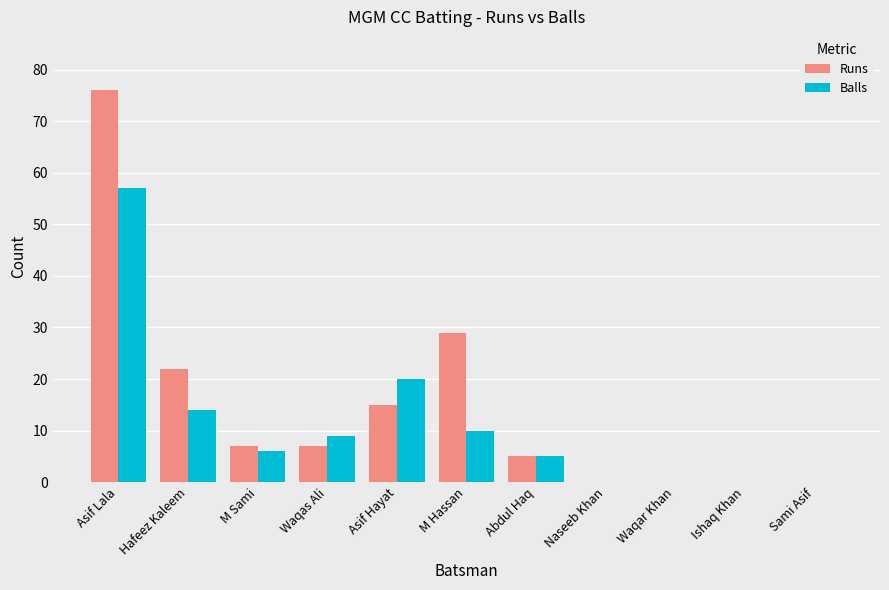

Count the number of categories in the chart.

11